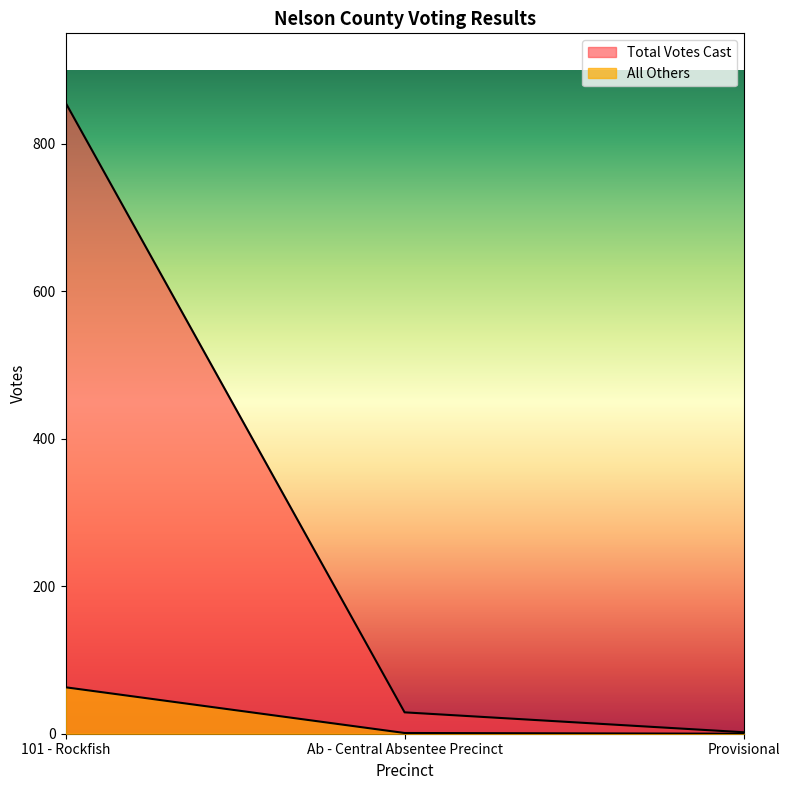

What is the difference between the highest and lowest values at 101 - Rockfish?

793